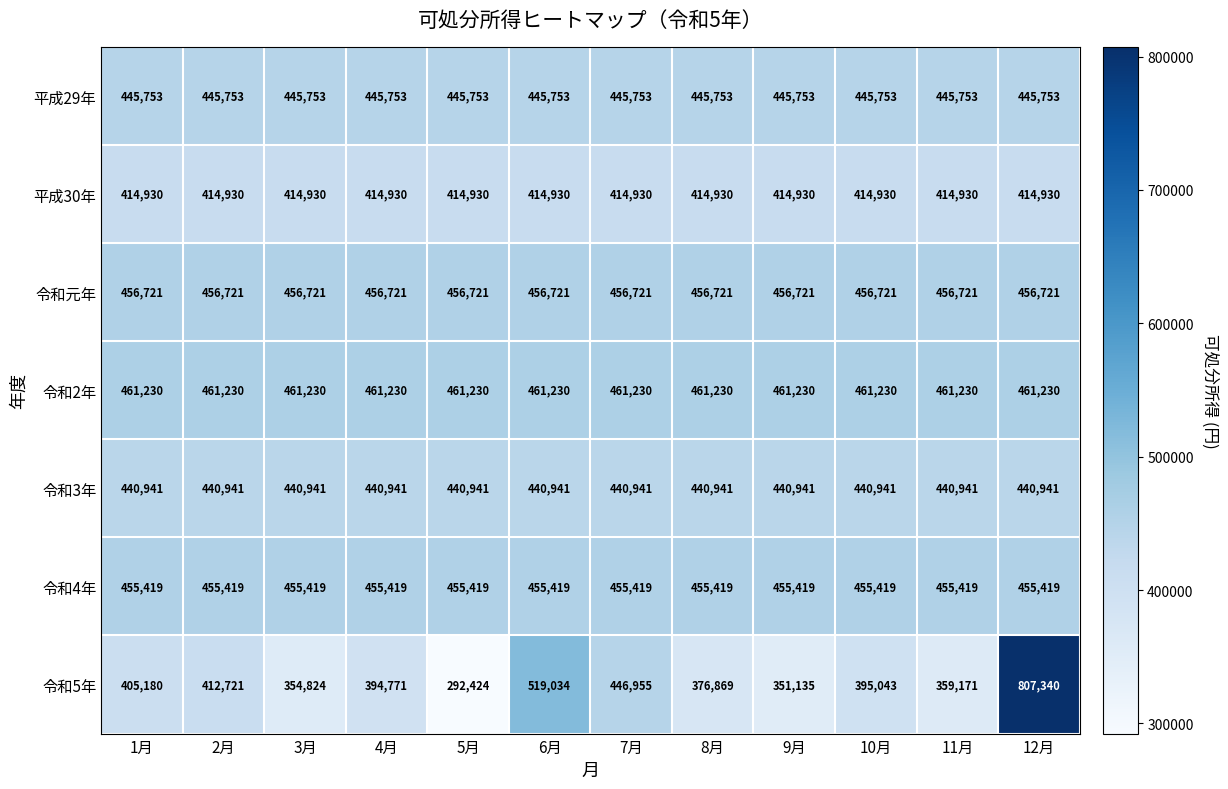

What is the sum of all 平成29年 values?

5349036